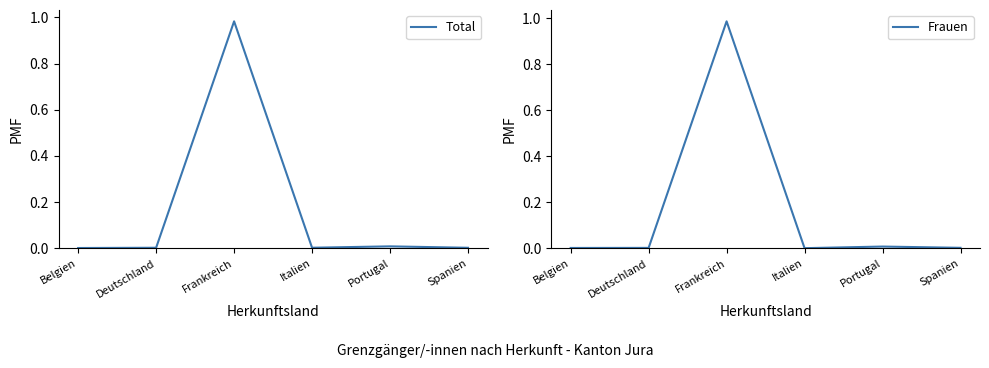

What are all the series names shown in the legend?

Total, Frauen